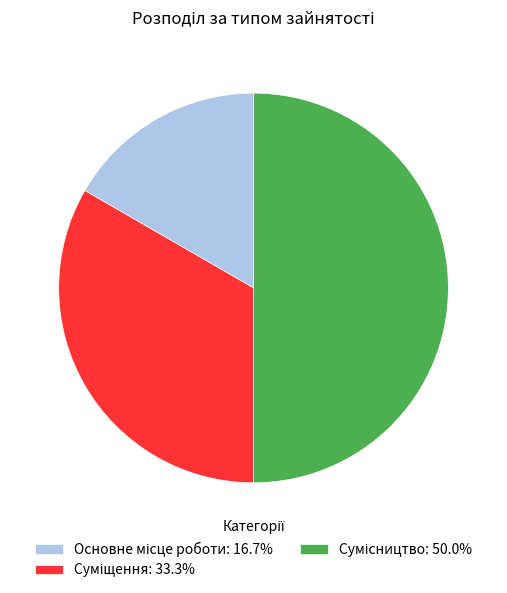

Approximately how many times larger is the value at Основне місце роботи compared to Сумісництво?

0.3